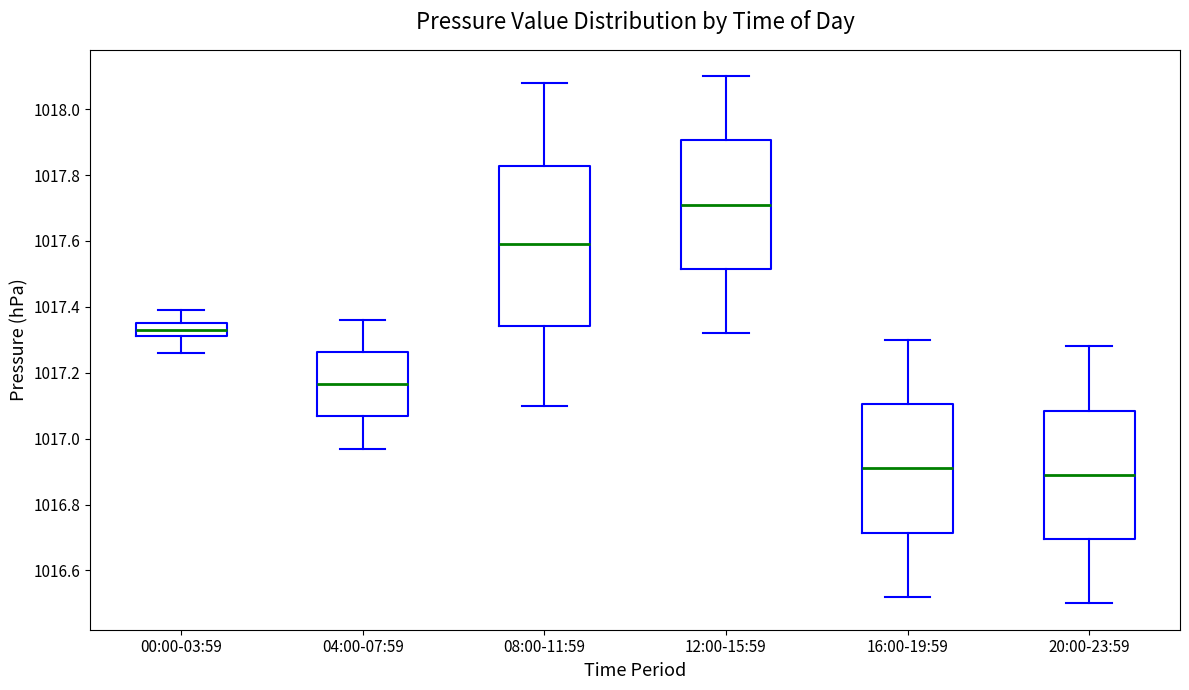

Reading left to right, read every box against the y-axis: the position of its median line, the range the box covers, and the ends of its whiskers. The values are not printed on the chart, so give them approximately, as read against the axis.

00:00-03:59: median 1017.34, box 1017.32 to 1017.36, whiskers 1017.26 to 1017.40
04:00-07:59: median 1017.16, box 1017.06 to 1017.26, whiskers 1016.98 to 1017.36
08:00-11:59: median 1017.60, box 1017.34 to 1017.82, whiskers 1017.10 to 1018.08
12:00-15:59: median 1017.72, box 1017.52 to 1017.90, whiskers 1017.32 to 1018.10
16:00-19:59: median 1016.92, box 1016.72 to 1017.10, whiskers 1016.52 to 1017.30
20:00-23:59: median 1016.90, box 1016.70 to 1017.08, whiskers 1016.50 to 1017.28